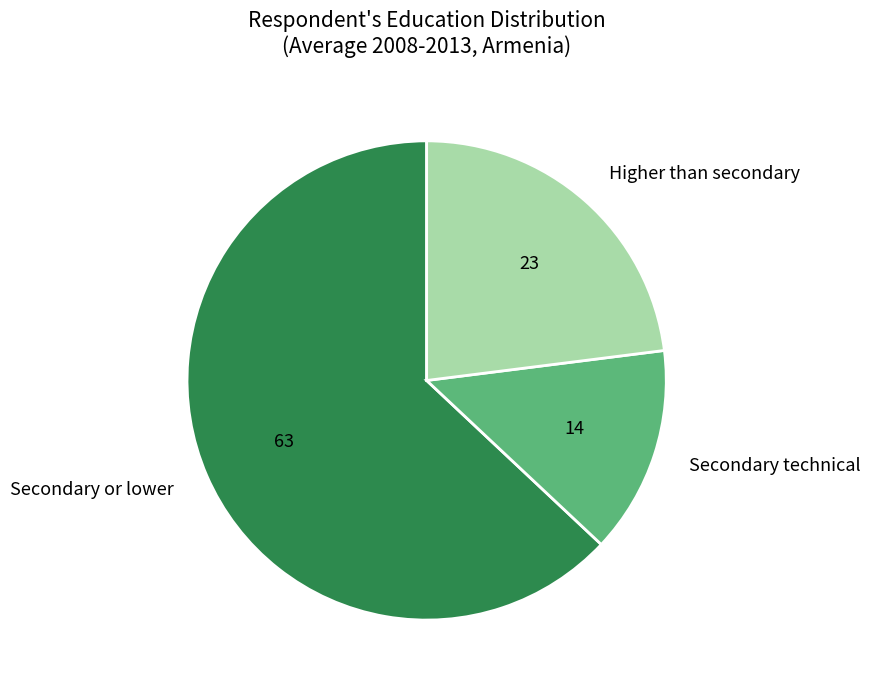

Which category has the biggest portion of the pie?

Secondary or lower